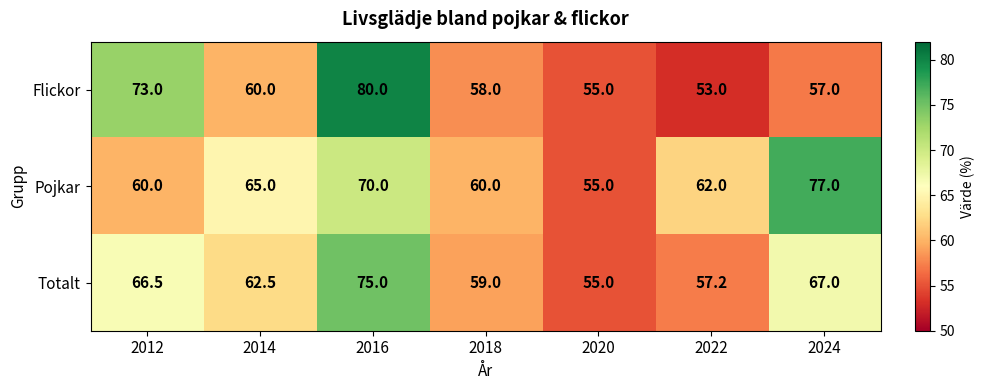

The value of Flickor at 2022 is 90.5. True or false?

False